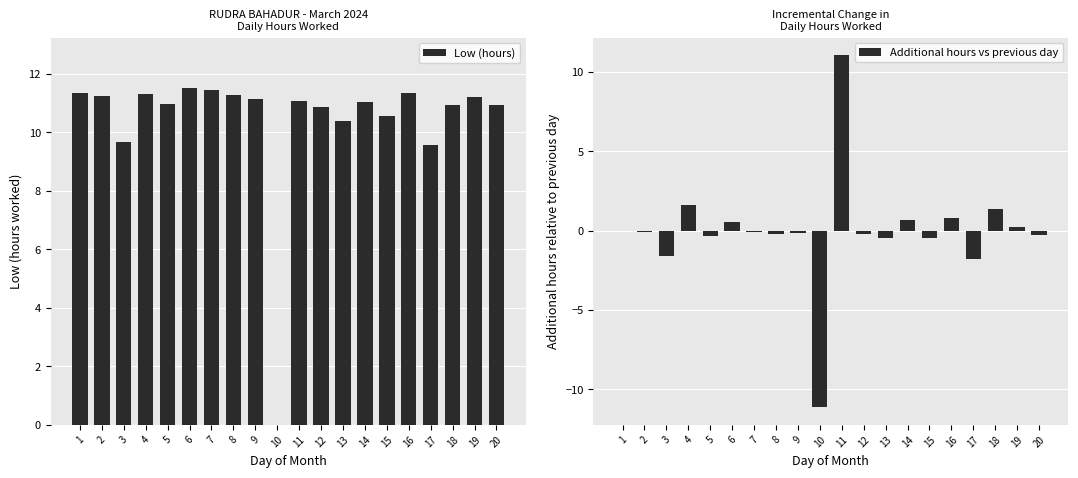

Reading right to left, transcribe all the data shown in this chart.

Low (hours): 20=10.9	19=11.2	18=10.9	17=9.6	16=11.3	15=10.6	14=11.1	13=10.4	12=10.9	11=11.1	10=0.0	9=11.1	8=11.3	7=11.4	6=11.5	5=11.0	4=11.3	3=9.7	2=11.2	1=11.3
Additional hours vs previous day: 20=-0.3	19=0.3	18=1.4	17=-1.8	16=0.8	15=-0.5	14=0.7	13=-0.5	12=-0.2	11=11.1	10=-11.1	9=-0.1	8=-0.2	7=-0.1	6=0.5	5=-0.3	4=1.6	3=-1.6	2=-0.1	1=0.0